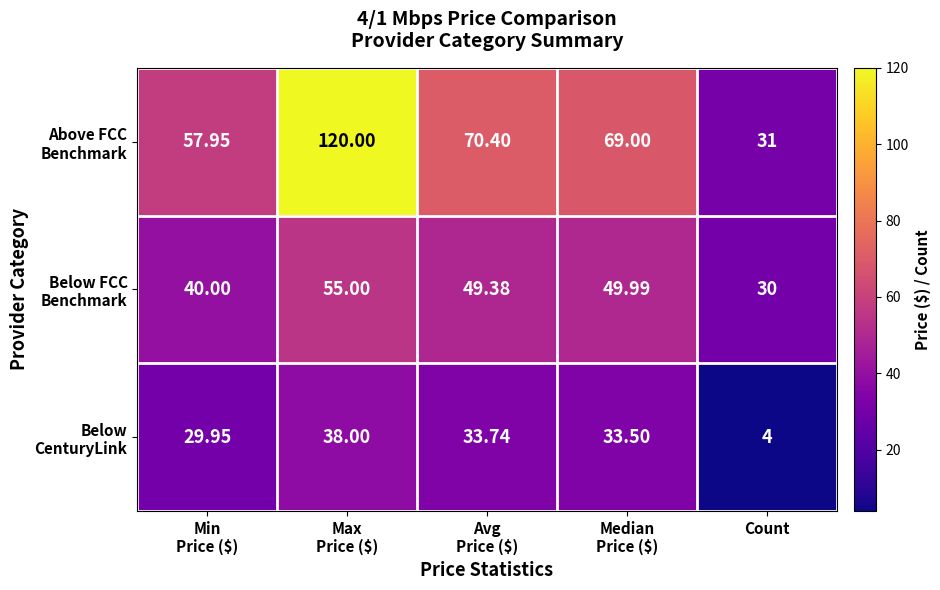

At which category does the chart reach its minimum across all series?

Count